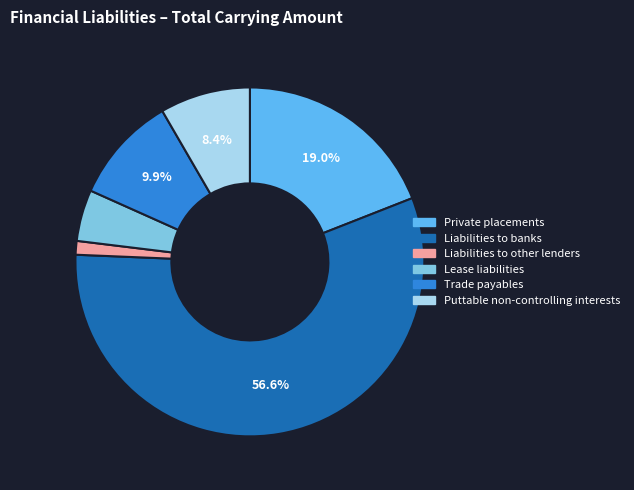

What is the majority slice?

Liabilities to banks